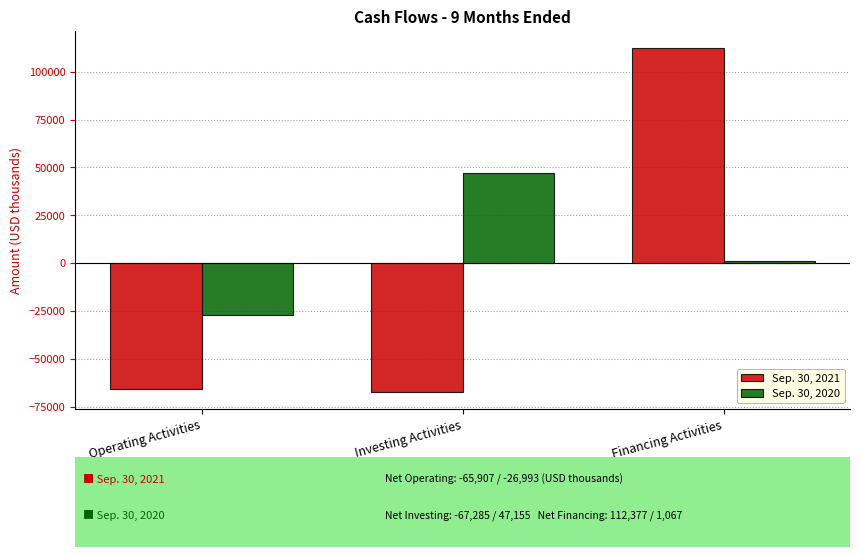

Does the chart contain stacked bars?

No